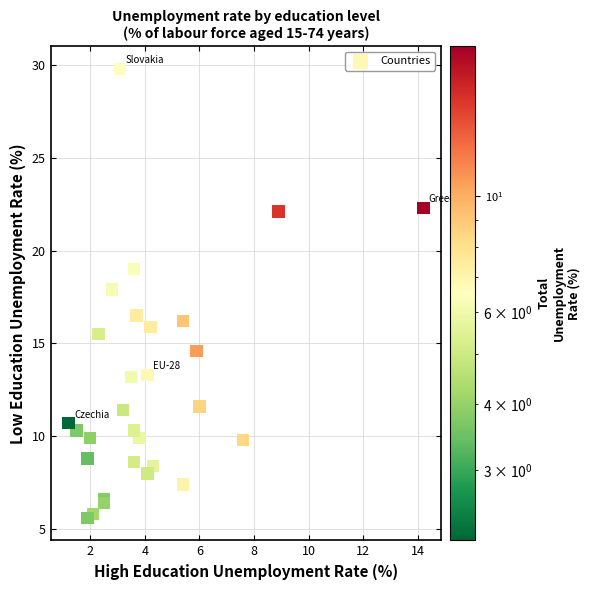

What Y value in the scatter plot is closest to 17?

16.5